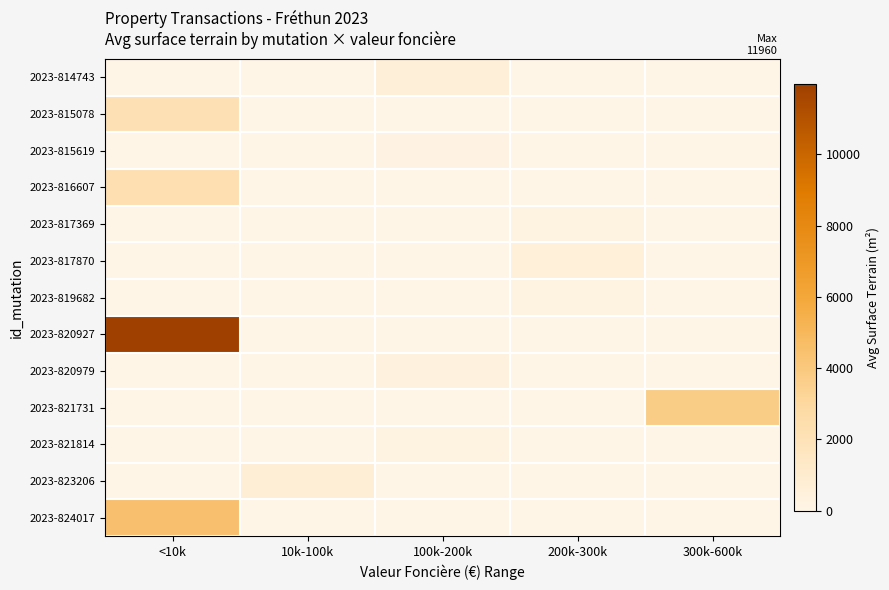

At 100k-200k, list the series in order from largest to smallest.

2023-814743, 2023-820979, 2023-821814, 2023-815619, 2023-815078, 2023-816607, 2023-817369, 2023-817870, 2023-819682, 2023-820927, 2023-821731, 2023-823206, 2023-824017